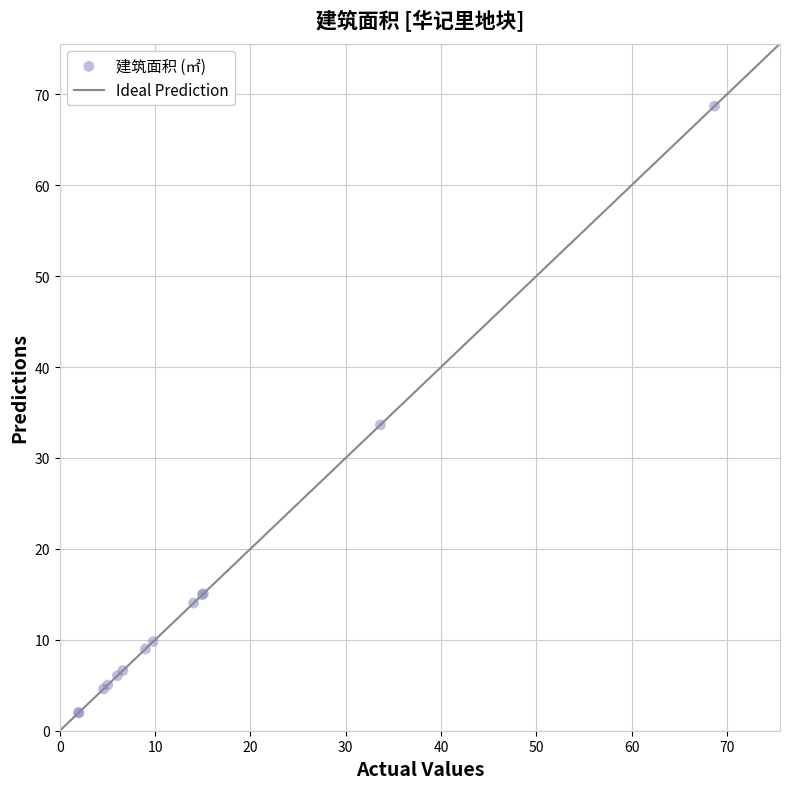

What Y value in the scatter plot is closest to 35?

33.6